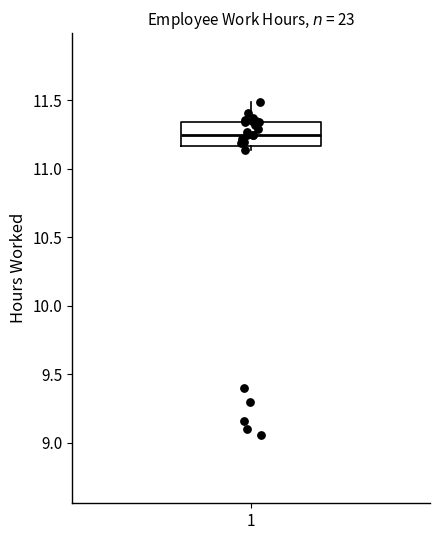

Transcribe this box plot: give where the median line is, the range the box spans, and where the two whiskers end, as read against the y-axis. The values are not printed on the chart, so give them approximately, as read against the axis.

median 11.25, box 11.15 to 11.35, whiskers 11.15 (just below the box's lower edge) to 11.50